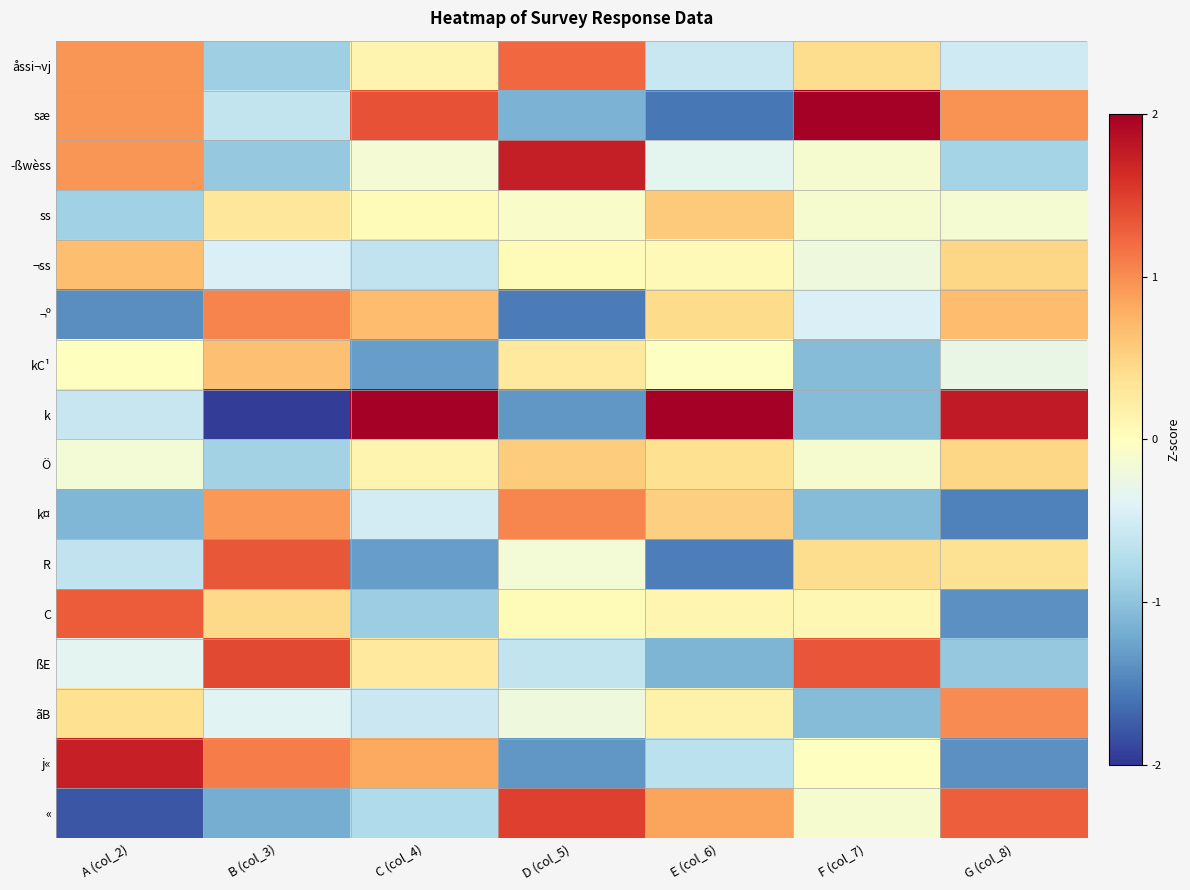

What is the minimum value shown in the chart?

-1.9